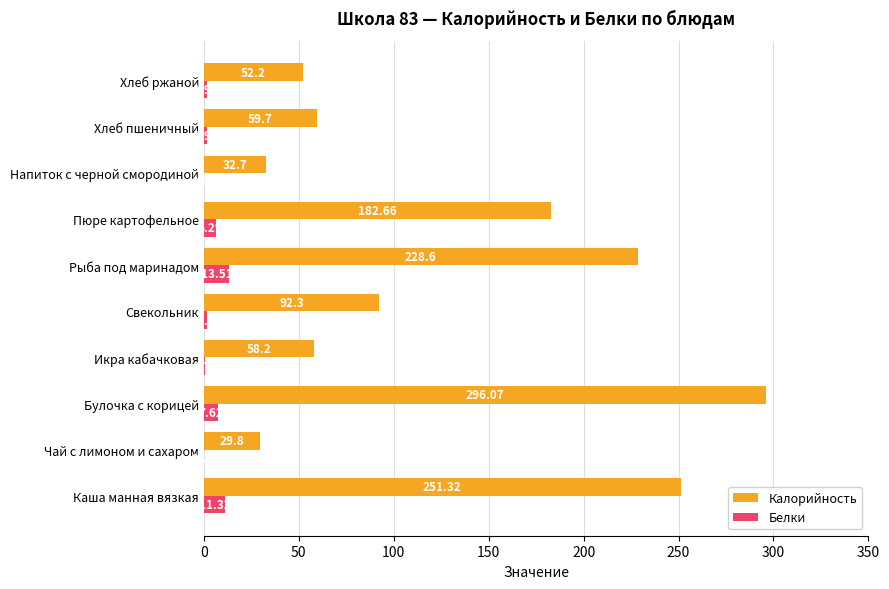

At which label is Белки closest to 6?

Пюре картофельное